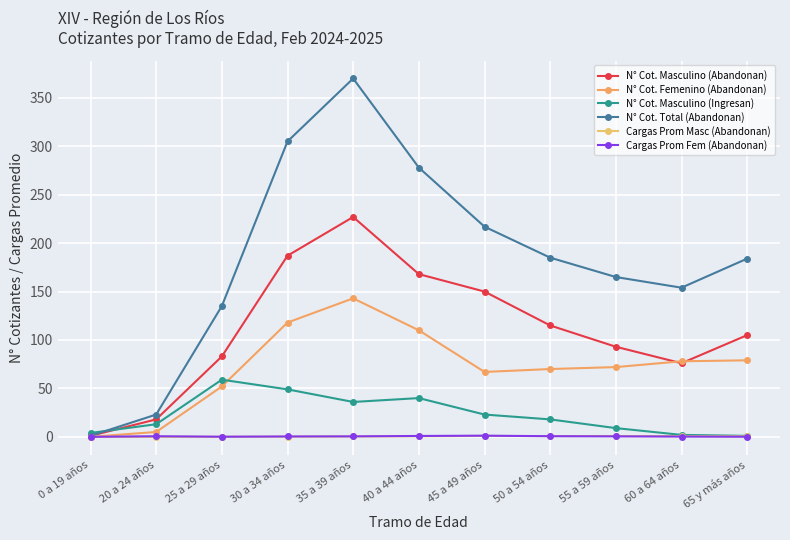

What is the value of the N° Cot. Masculino (Ingresan) point at the 8th from the left?

18.0